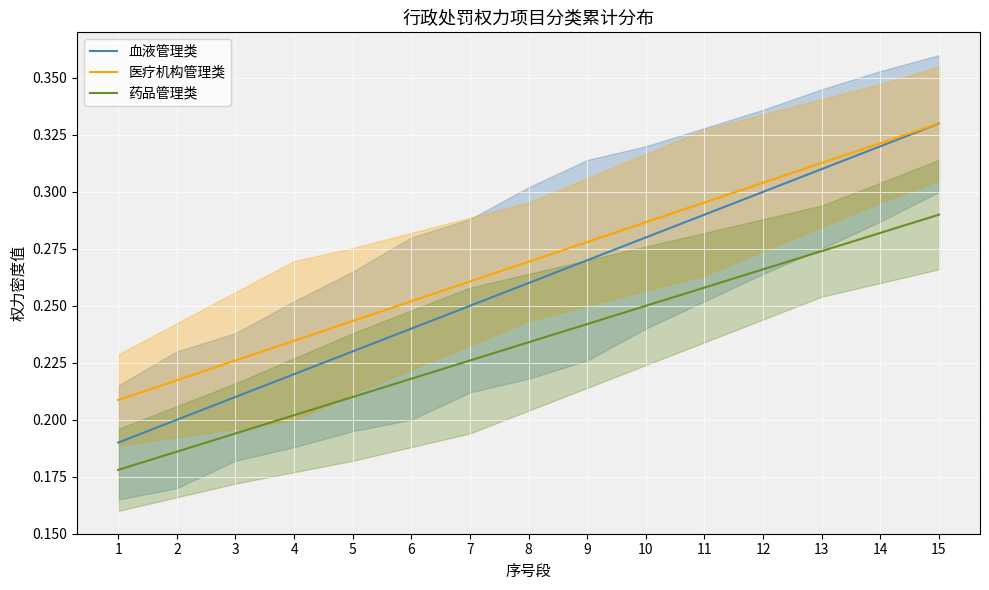

Is it true that 药品管理类 equals 0.3 at 11?

True